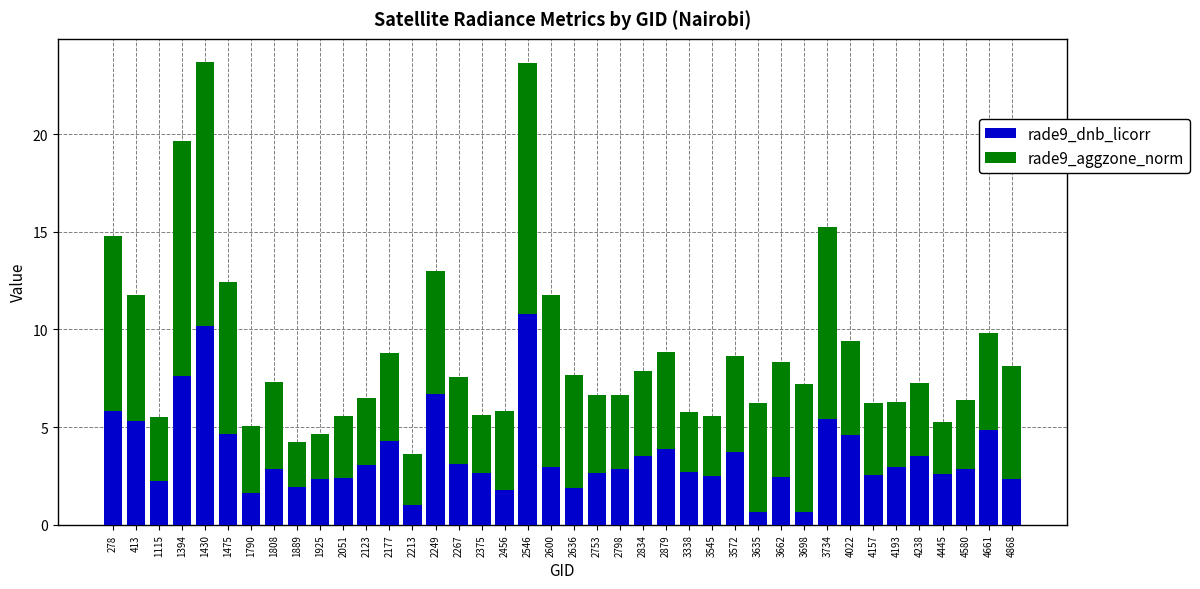

What is the highest value of the rade9_dnb_licorr series?

10.8